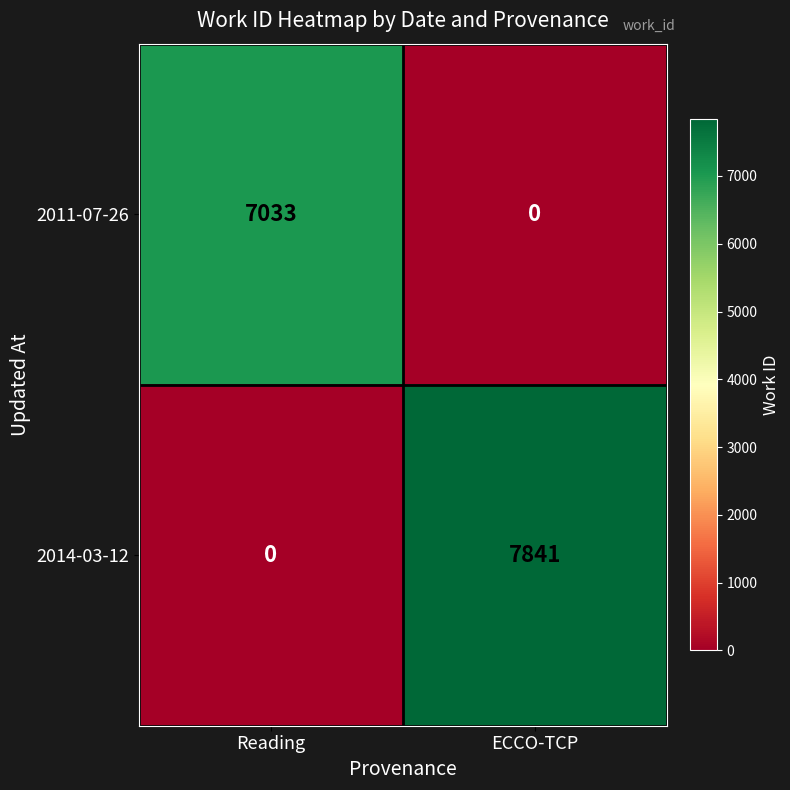

List the series in order of their overall mean, highest first.

2014-03-12, 2011-07-26